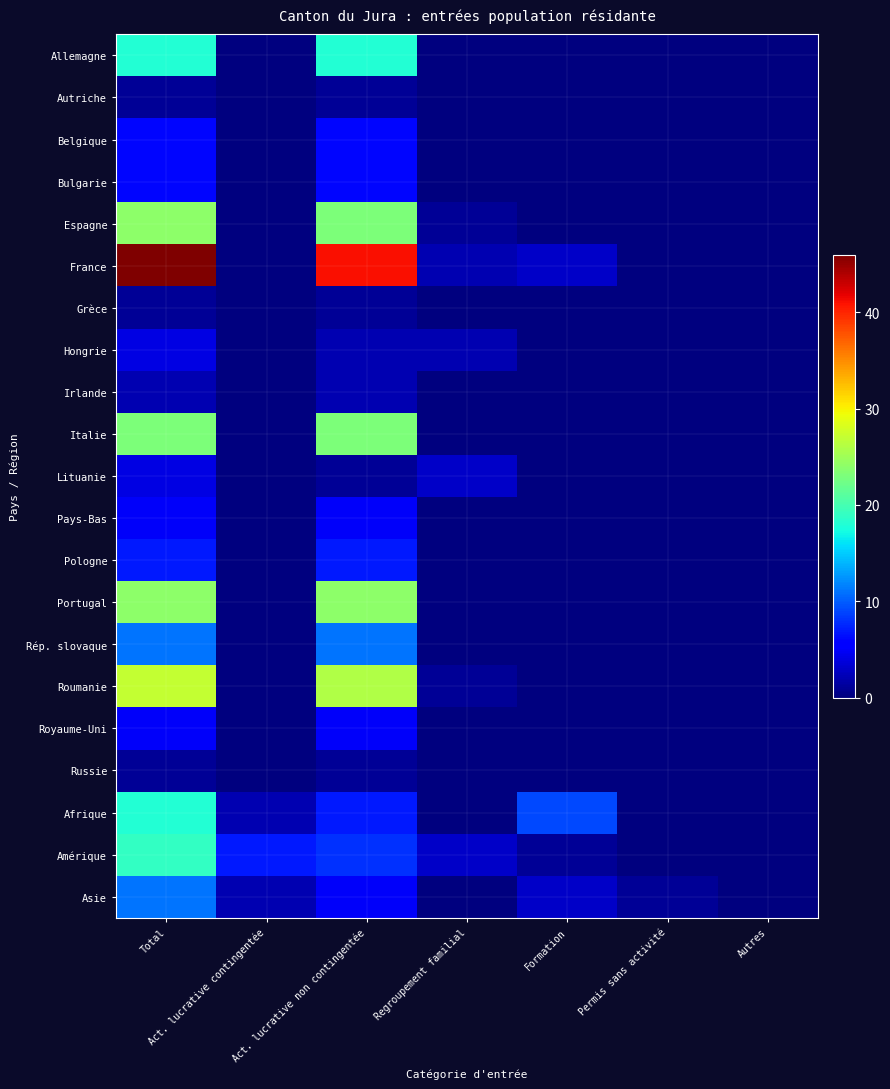

Rank the series by their maximum value, from highest to lowest.

France, Roumanie, Espagne, Portugal, Italie, Amérique, Allemagne, Afrique, Rép. slovaque, Asie, Pologne, Belgique, Bulgarie, Pays-Bas, Royaume-Uni, Hongrie, Lituanie, Irlande, Autriche, Grèce, Russie